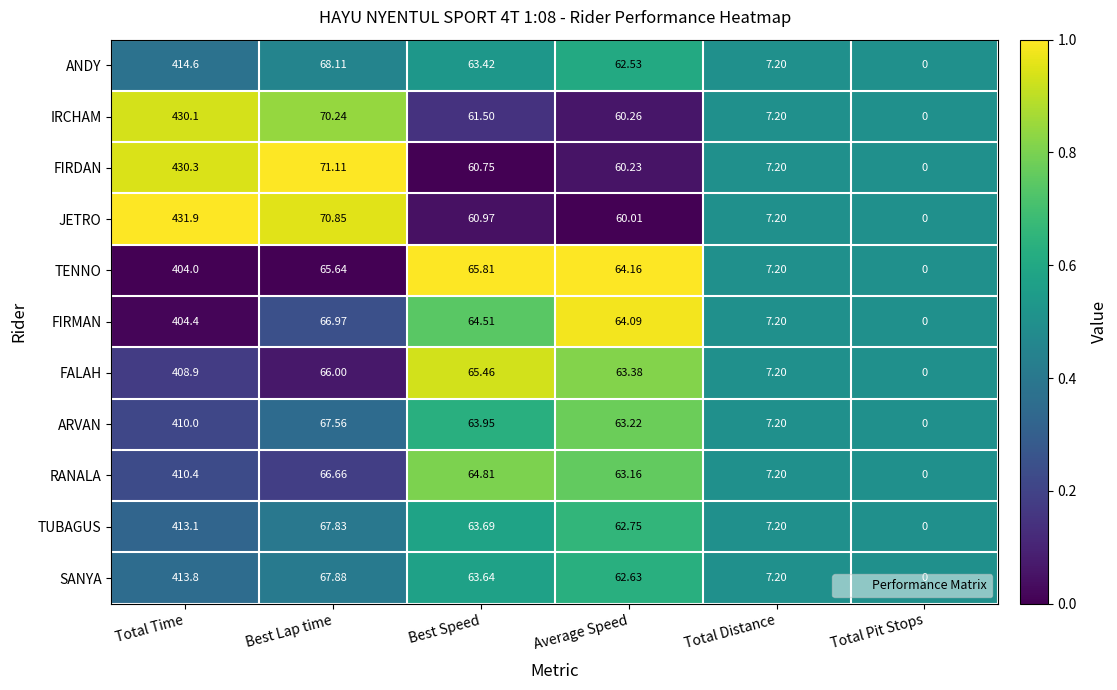

List the labels in order of TUBAGUS value, smallest first.

Total Pit Stops, Total Distance, Average Speed, Best Speed, Best Lap time, Total Time